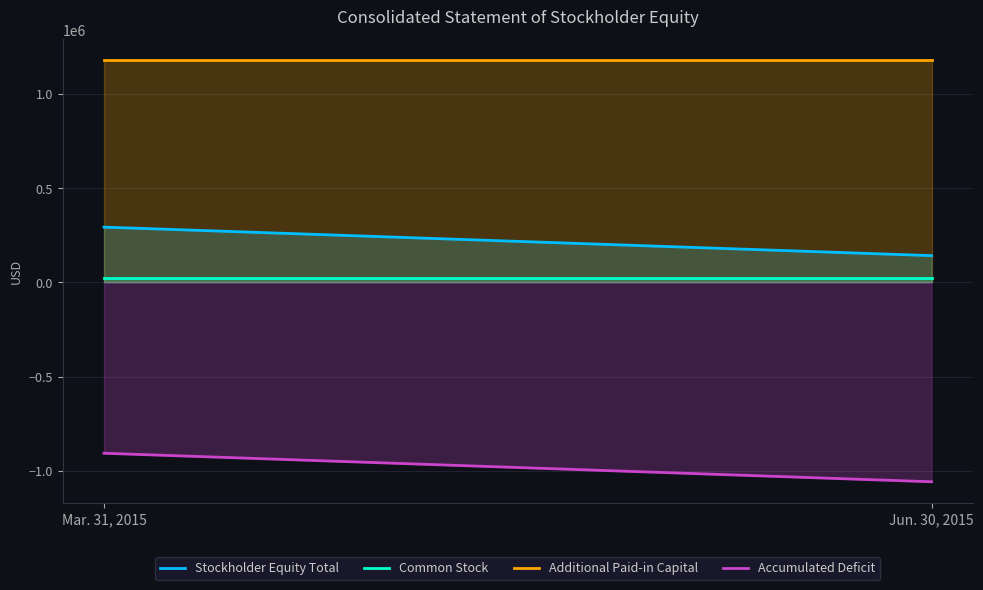

How many lines are shown in the chart?

4